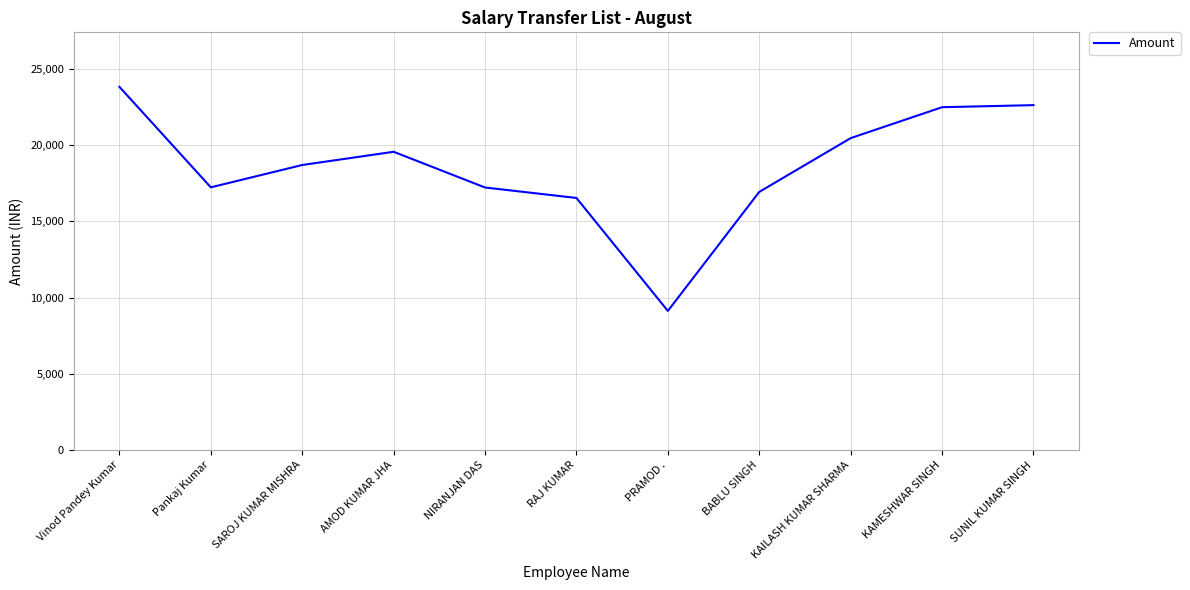

Which label corresponds to the largest value in the chart?

Vinod Pandey Kumar